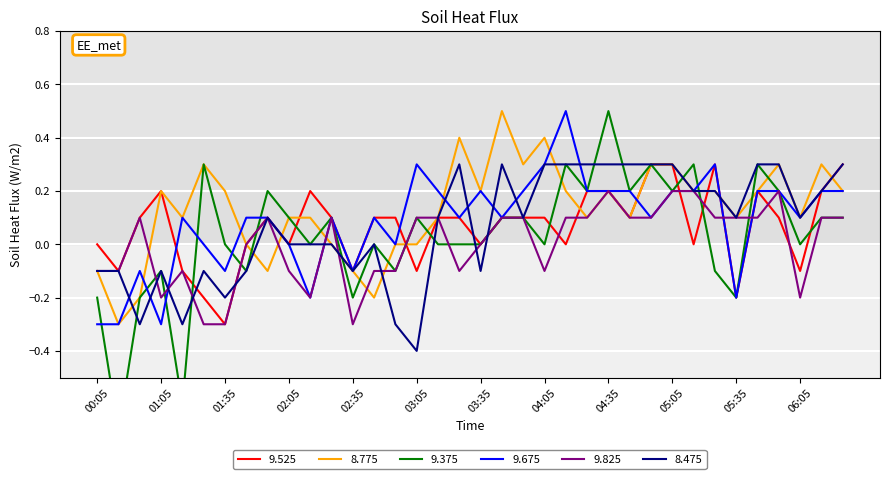

At which label does 9.375 first exceed 0?

01:25